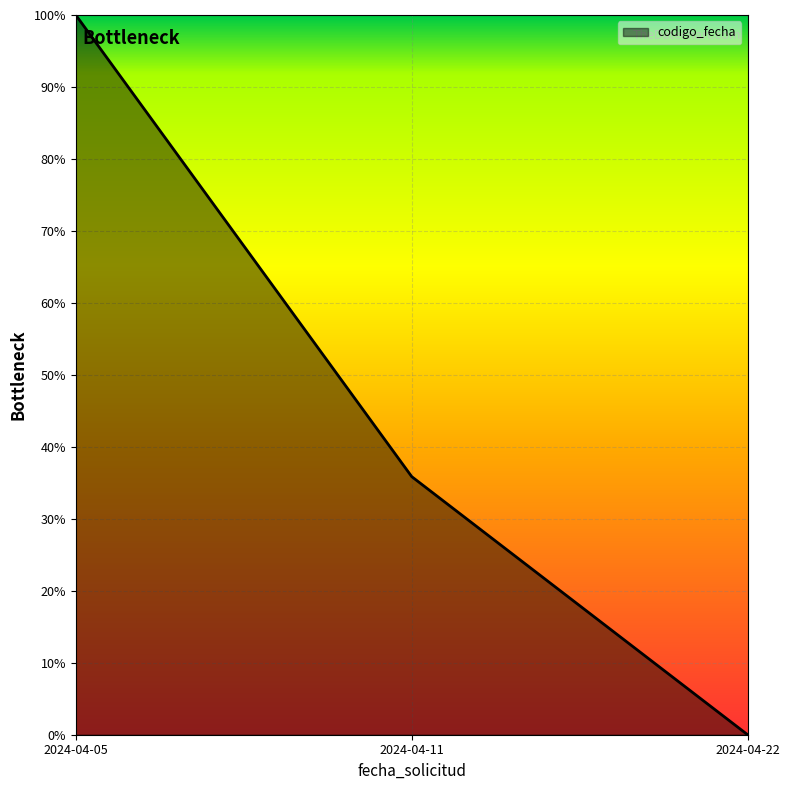

Which label corresponds to the smallest value in the chart?

2024-04-22